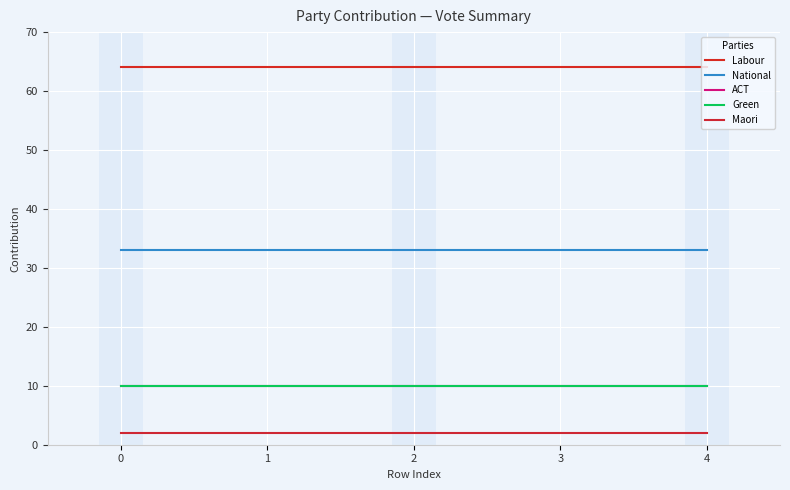

At 4, list the series in order from smallest to largest.

Maori, ACT, Green, National, Labour